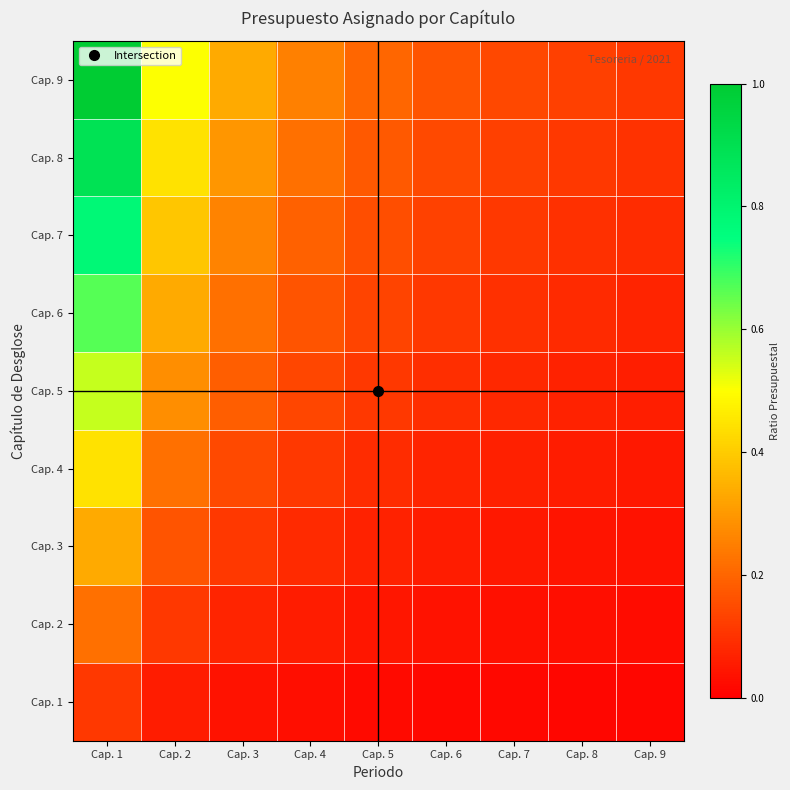

Between Cap. 7 and Cap. 8, which is larger?

Cap. 7